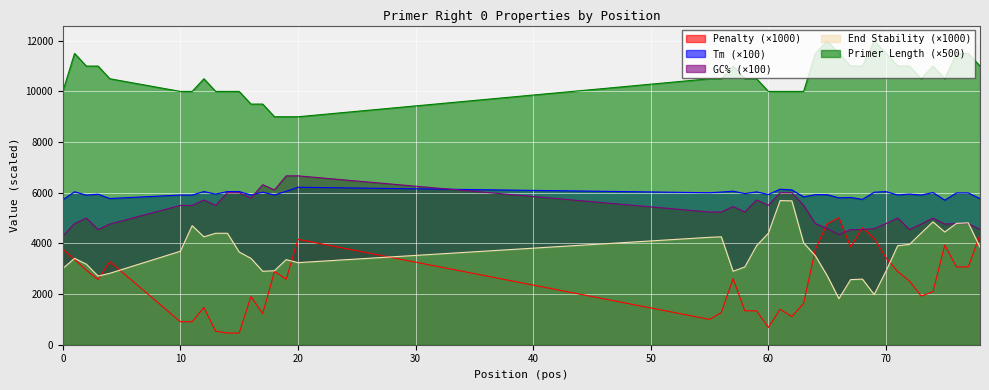

Where is the first local maximum for PRIMER_RIGHT_0_GC_PERCENT?

2